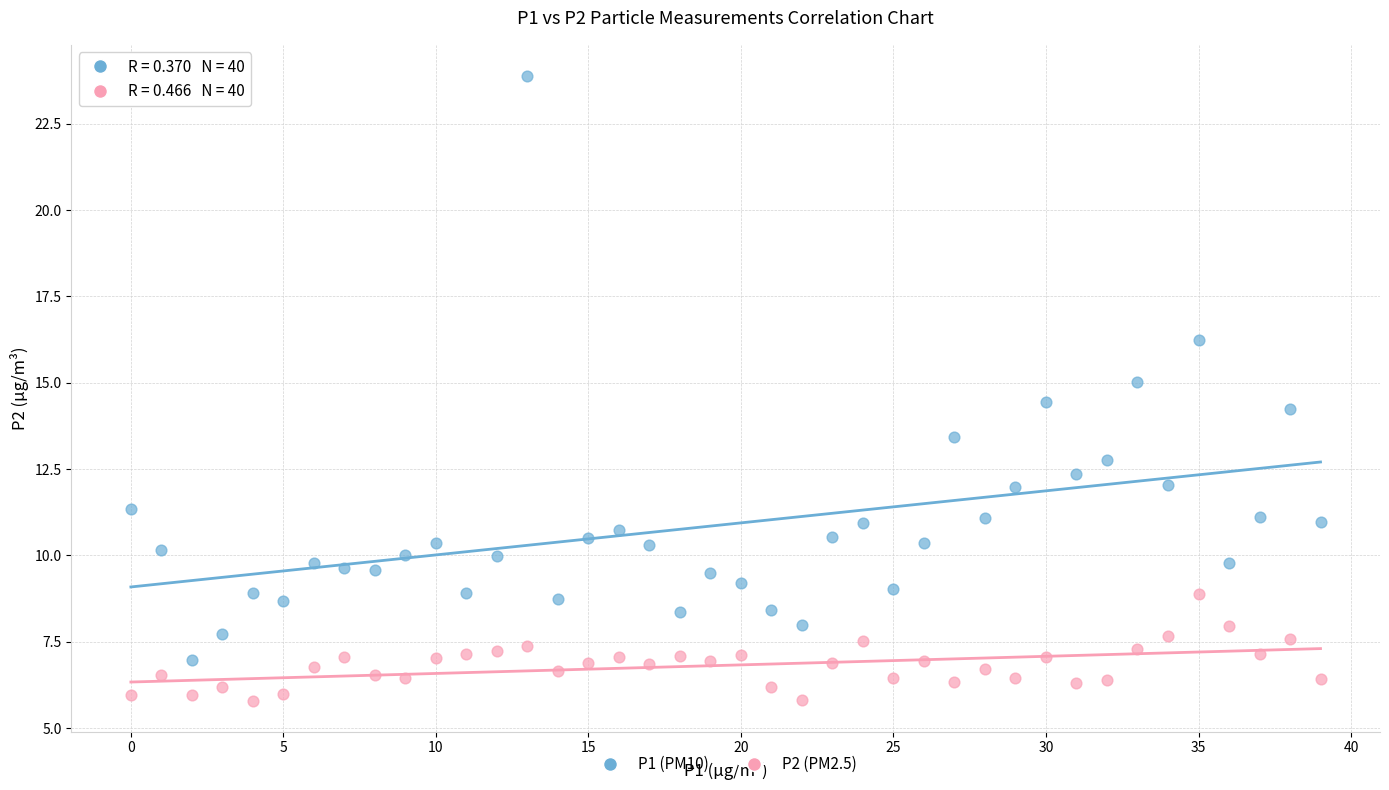

Across all series, what Y value is closest to 14?

14.2